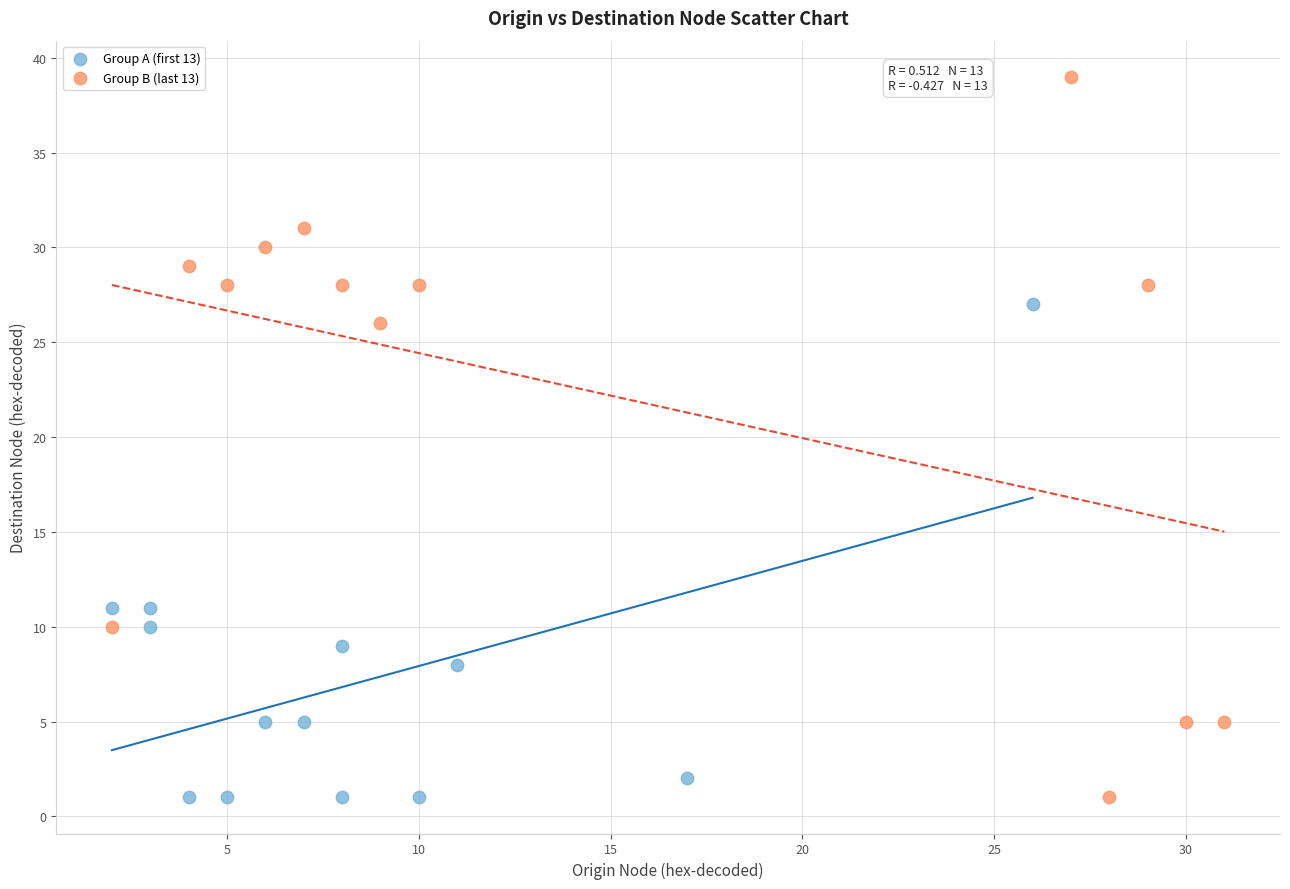

Which series contains the highest Y value?

Group B (last 13)